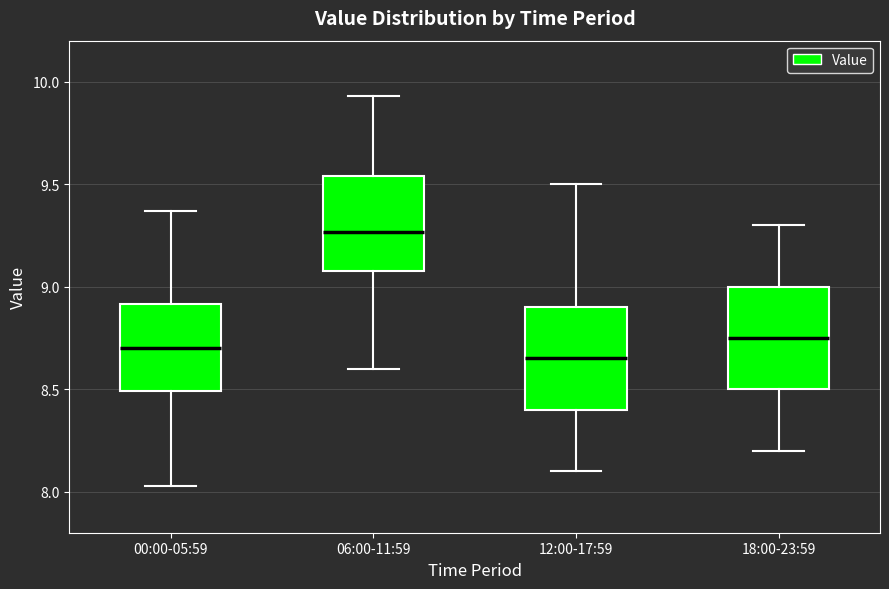

Where does the upper whisker of the box for 18:00-23:59 end on the y-axis? The values are not printed on the chart, so give them approximately, as read against the axis.

9.30